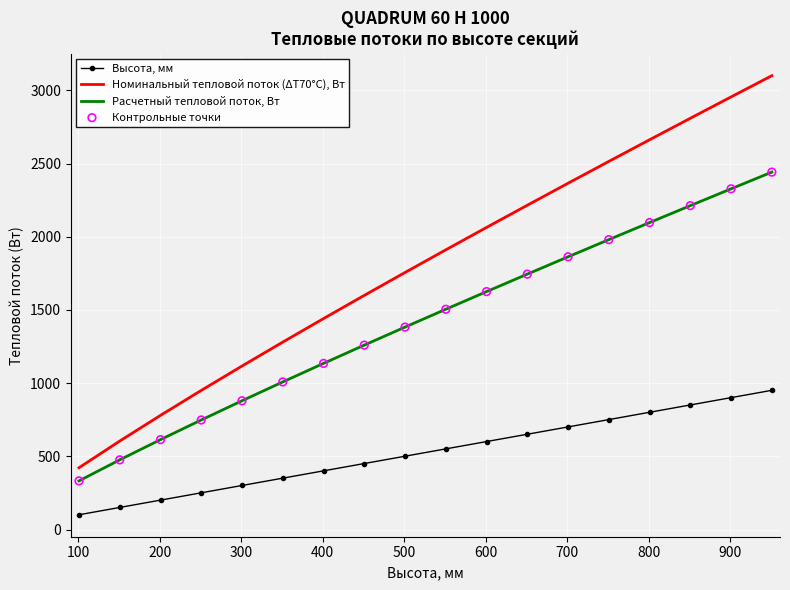

Rank the series by their average value, from lowest to highest.

Высота, мм, Расчетный тепловой поток, Вт, Номинальный тепловой поток (ΔТ70°С), Вт